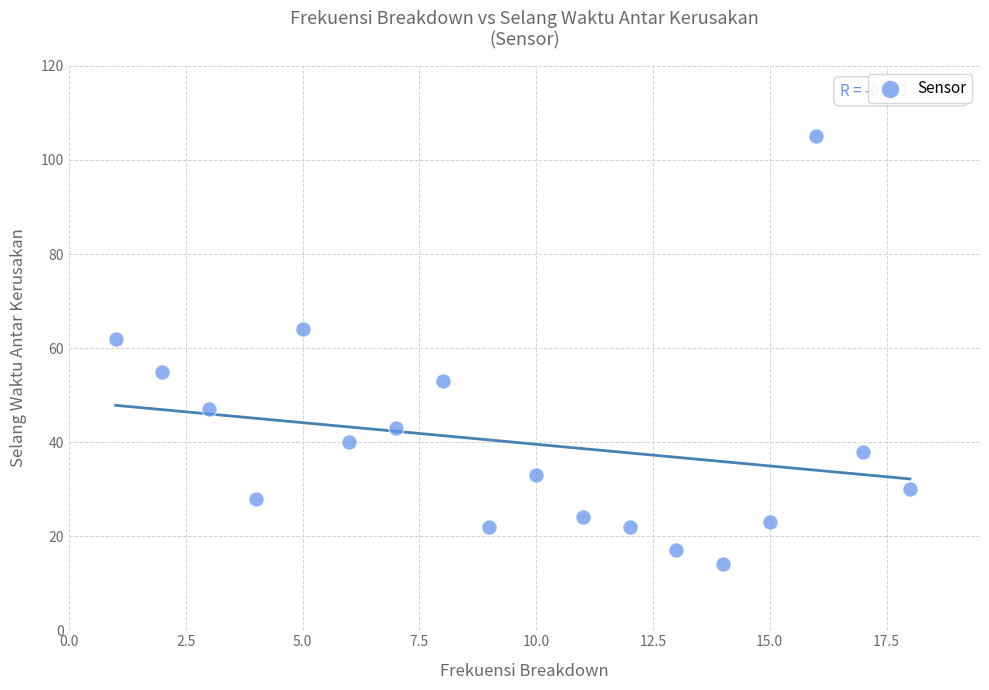

What is the range of X values (max minus min)?

17